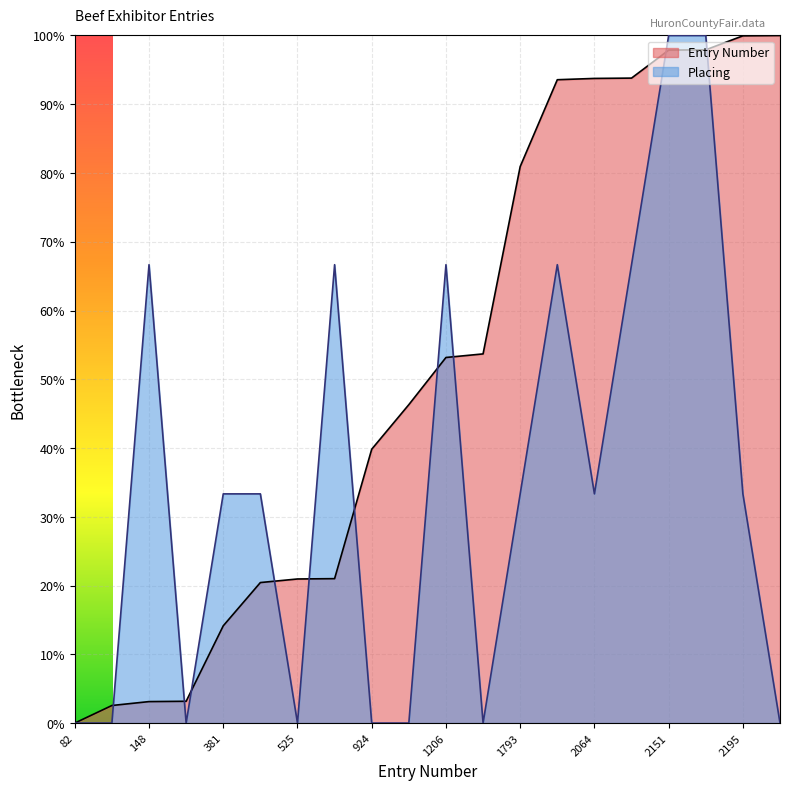

List the series in order of their peak value, lowest first.

Placing, Entry Number